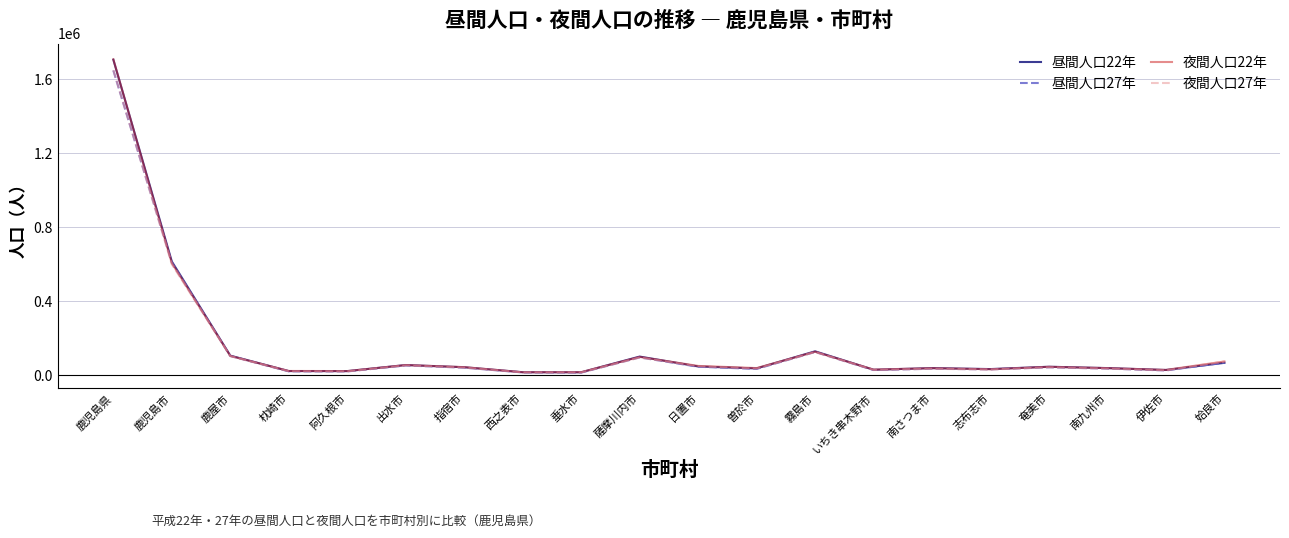

Between 垂水市 and 日置市, which series saw the biggest shift?

夜間人口27年